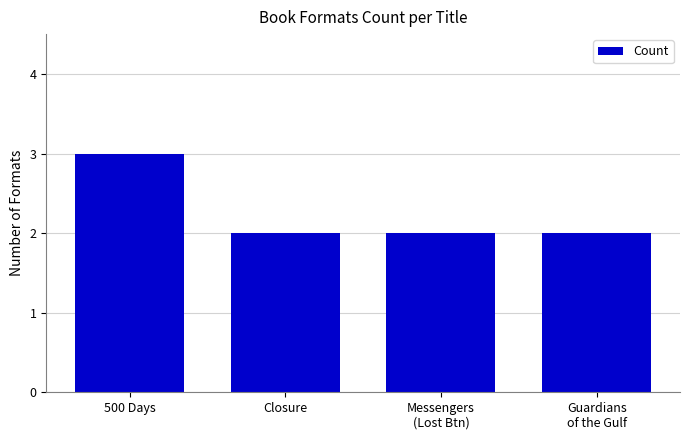

What is the minimum value shown in the chart?

2